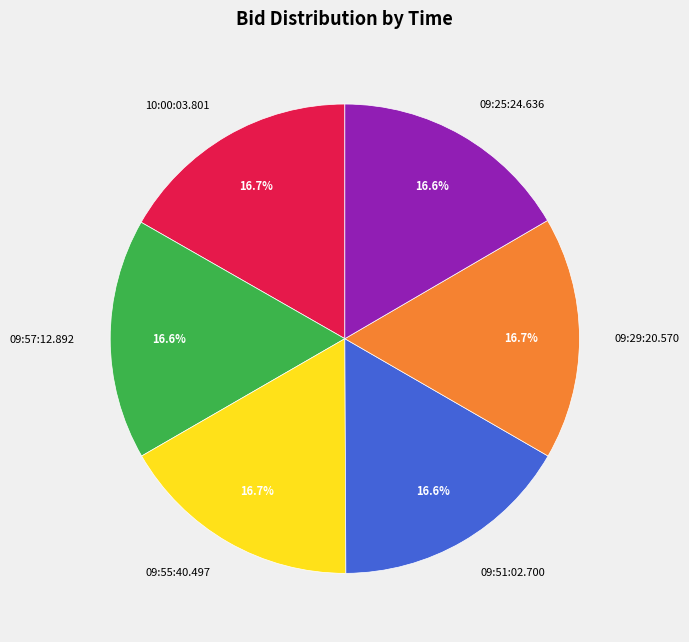

Is there any slice that represents more than half of the pie?

No